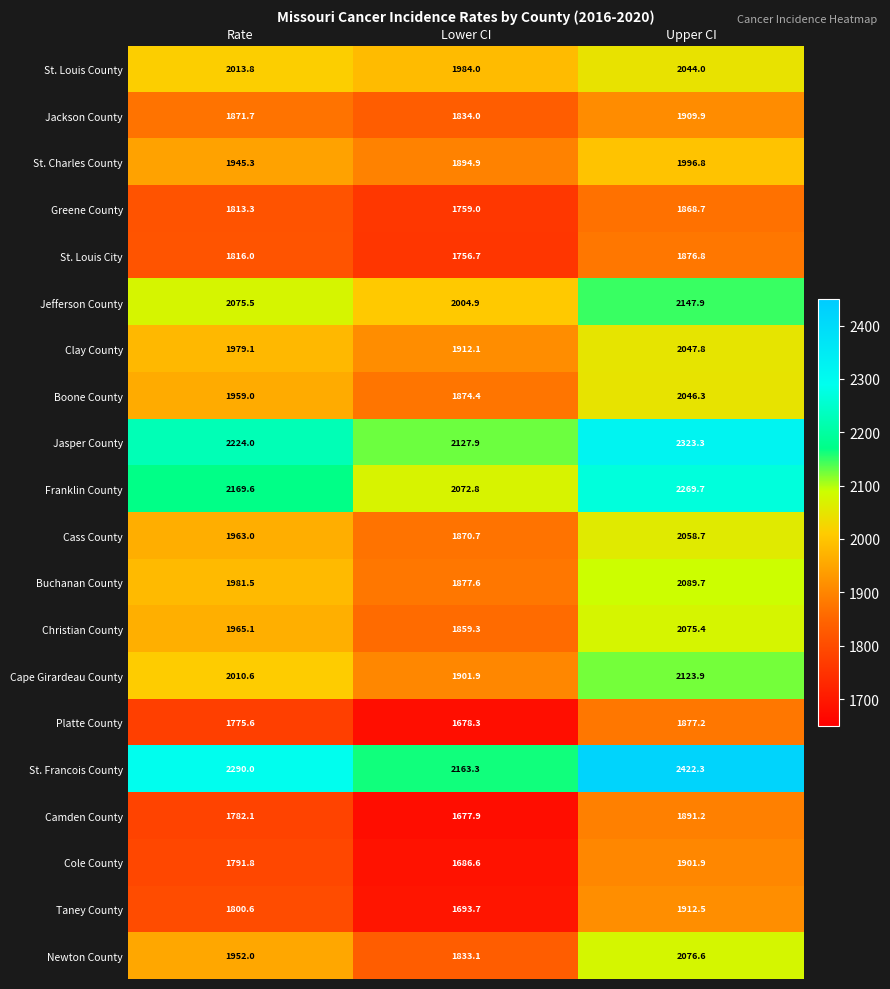

What is the average value of the Taney County series?

1802.3